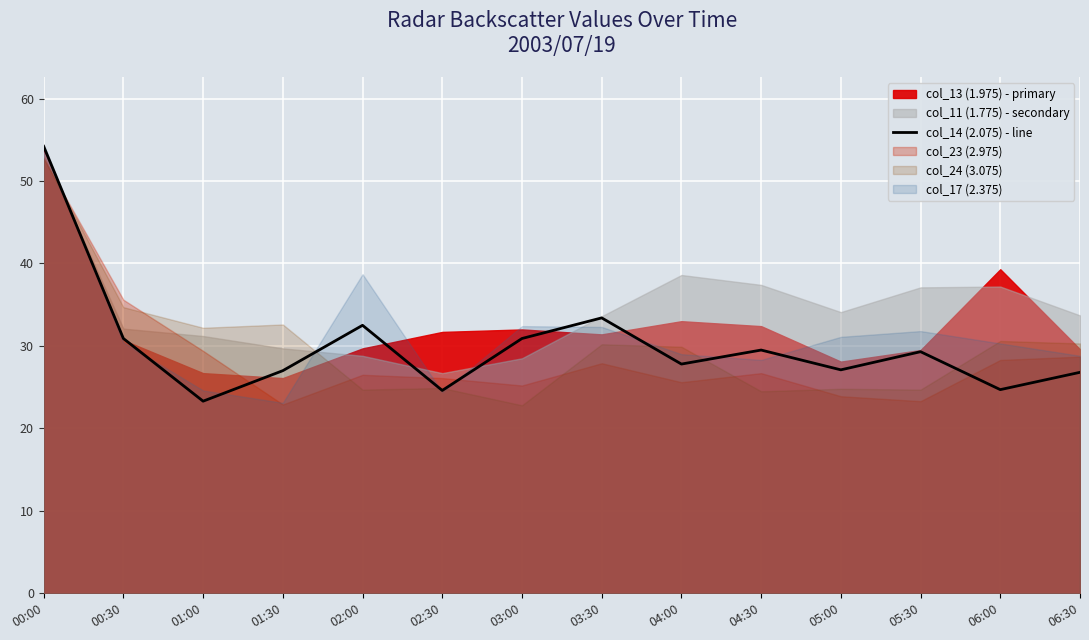

The chart shows a value of 32.5 at 02:00. True or false?

True